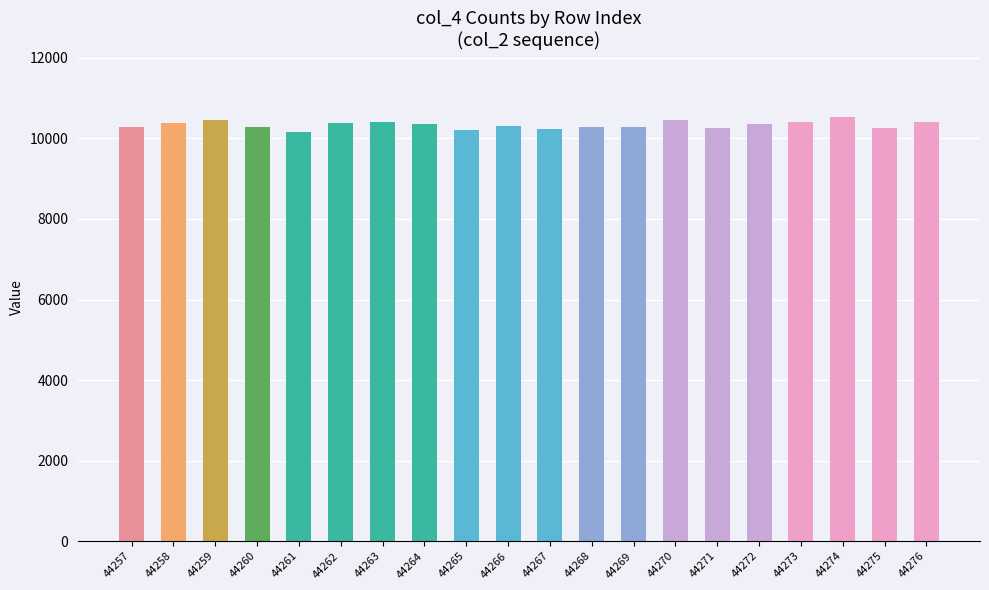

What is the value of the 9th bar from the left?

10199